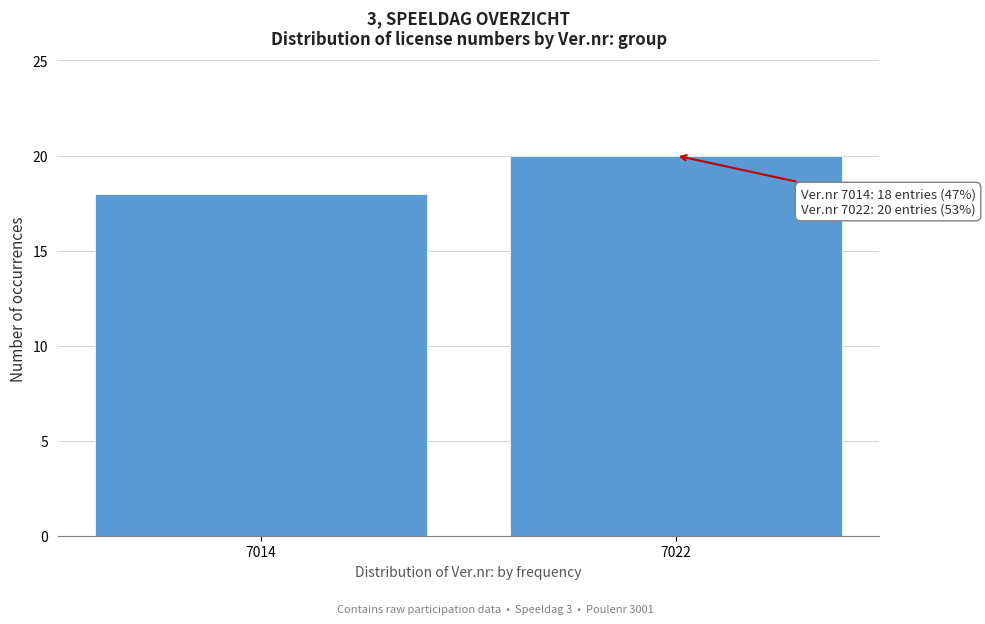

Reading left to right, what are all the values shown in this chart?

7014=18	7022=20